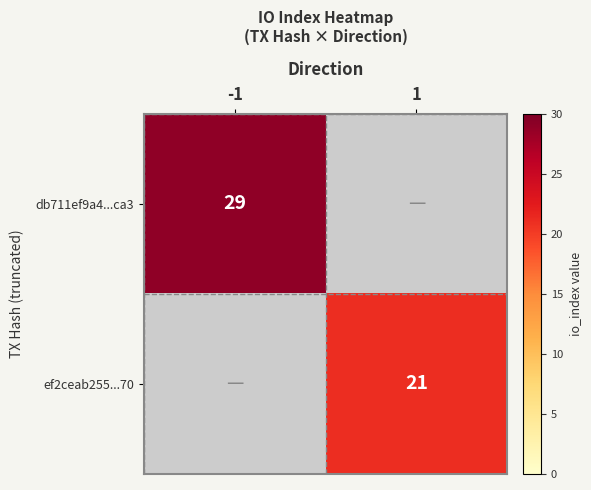

The ef2ceab255...70 series shows 21 at 1. True or false?

True